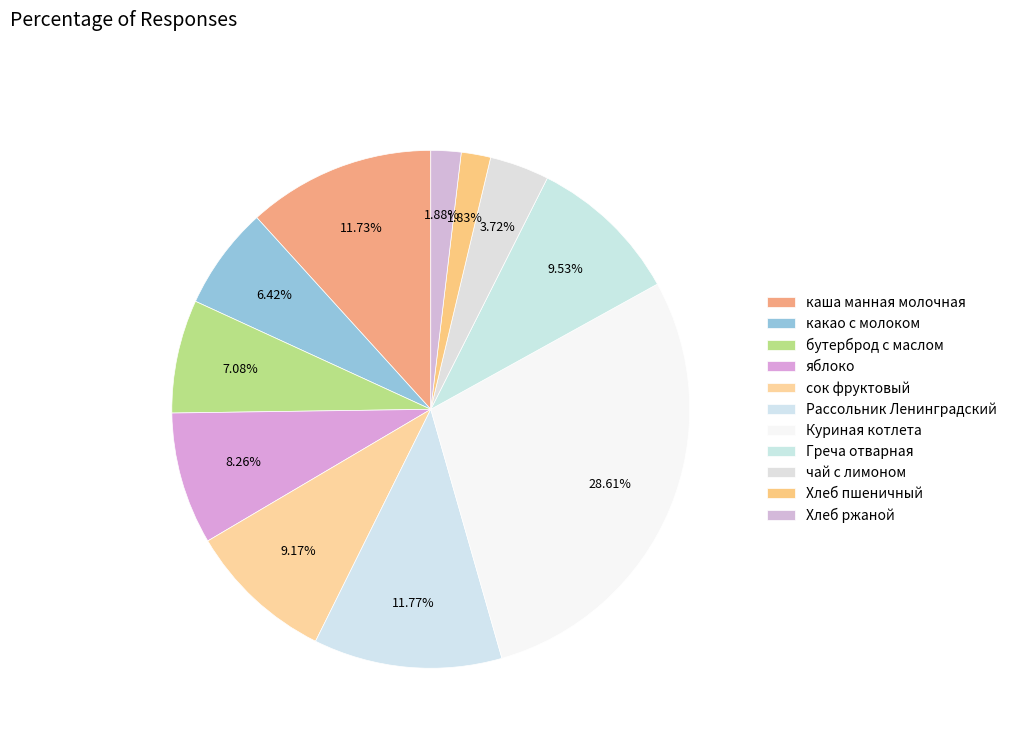

To the nearest percent, what is the average slice percentage?

9%